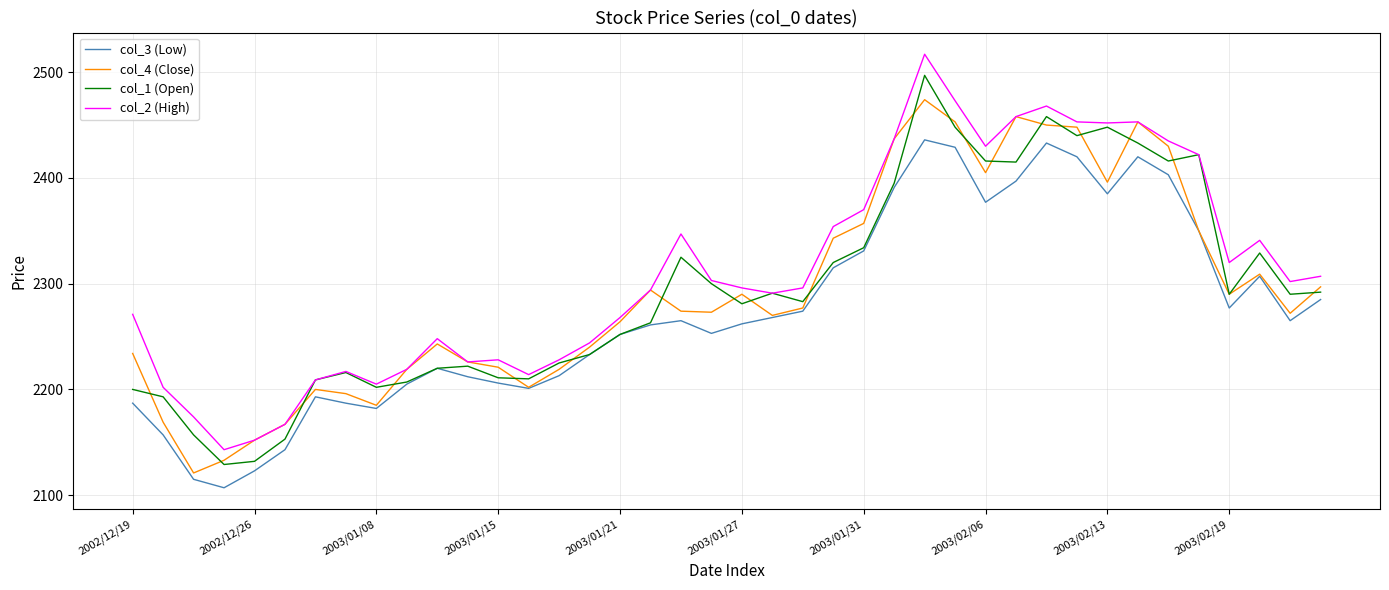

Rank the series by their maximum value, from lowest to highest.

col_3 (Low), col_4 (Close), col_1 (Open), col_2 (High)